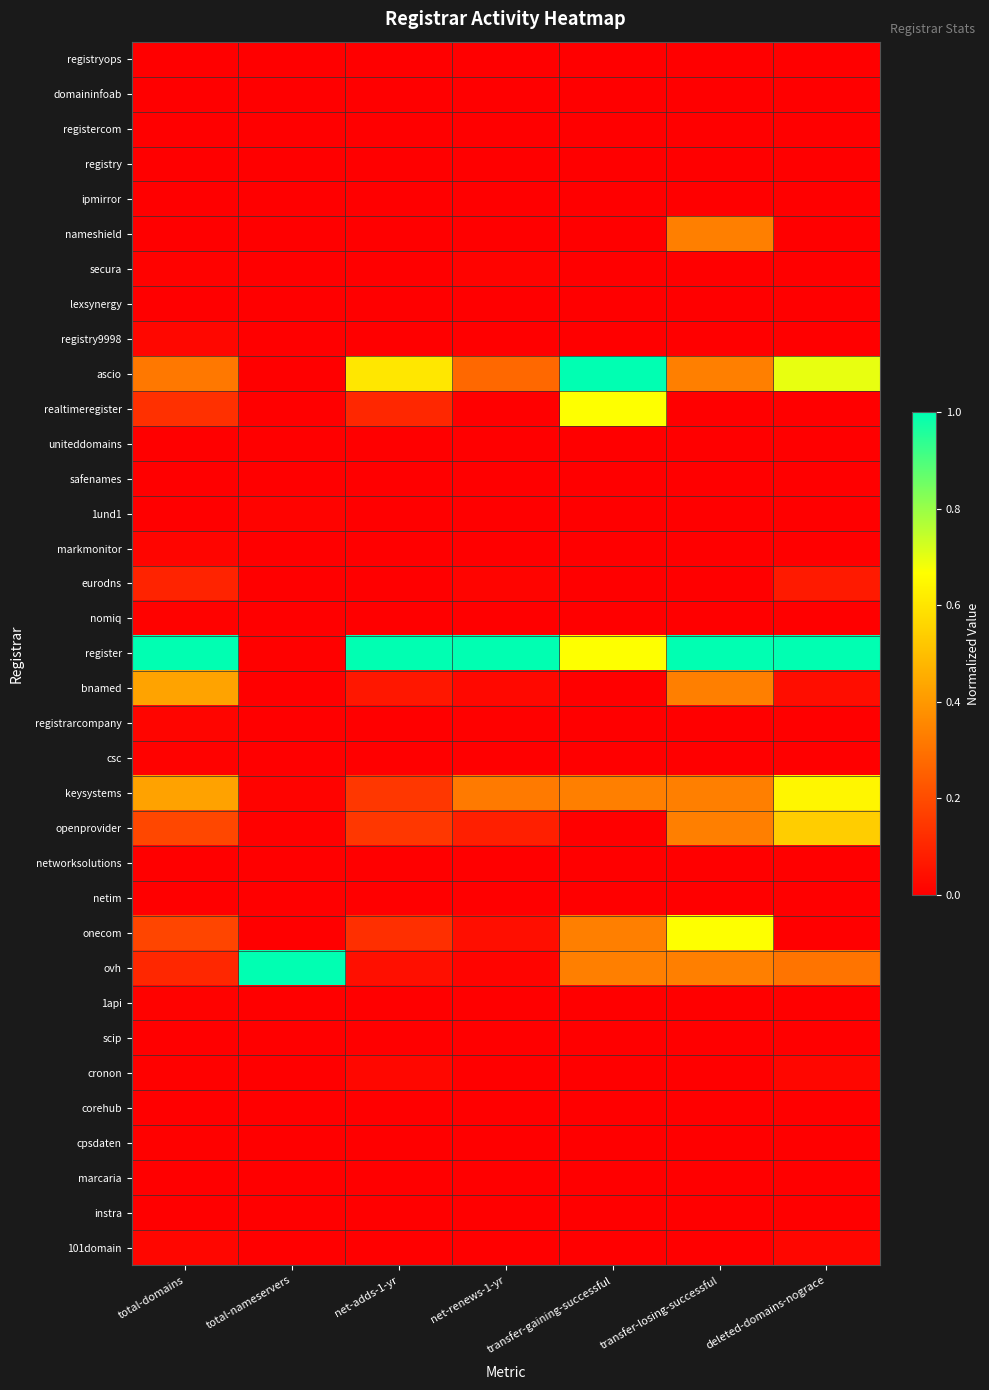

Count the number of data series in this chart.

35